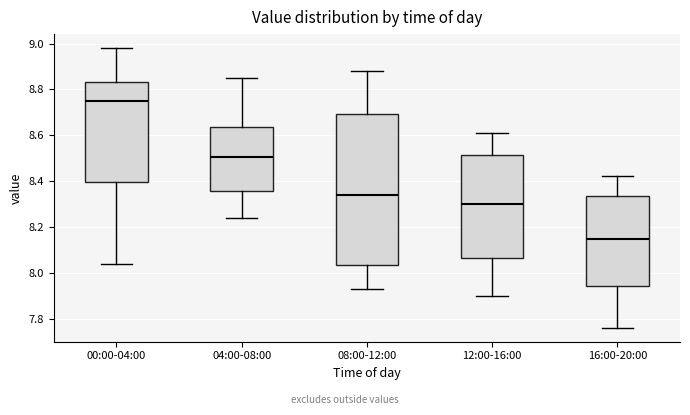

Which box has the lowest median line?

16:00-20:00